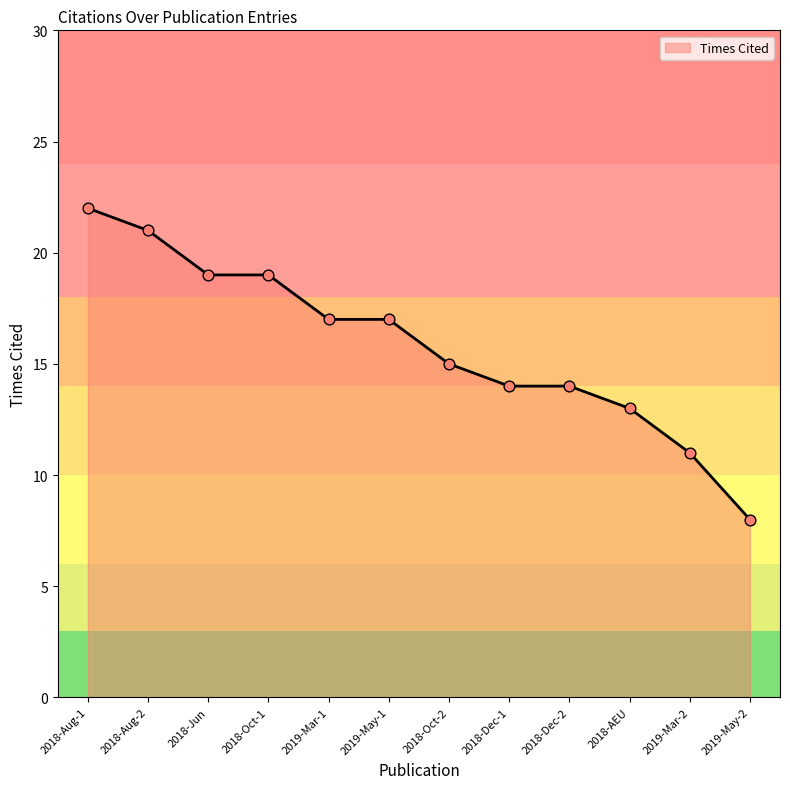

Which has a higher value, 2018-Dec-1 or 2018-Oct-2?

2018-Oct-2